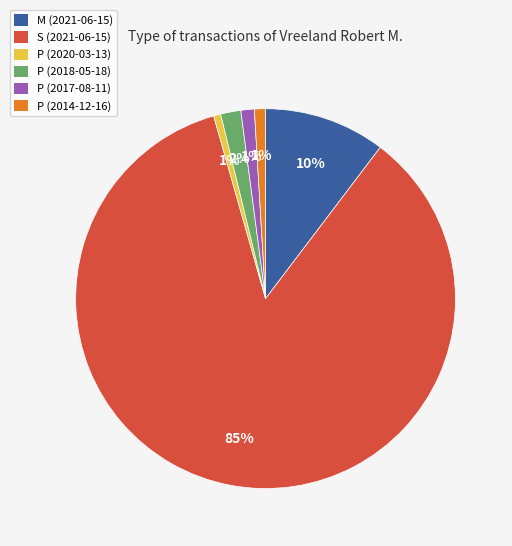

Does S (2021-06-15) represent more than half of the total?

Yes